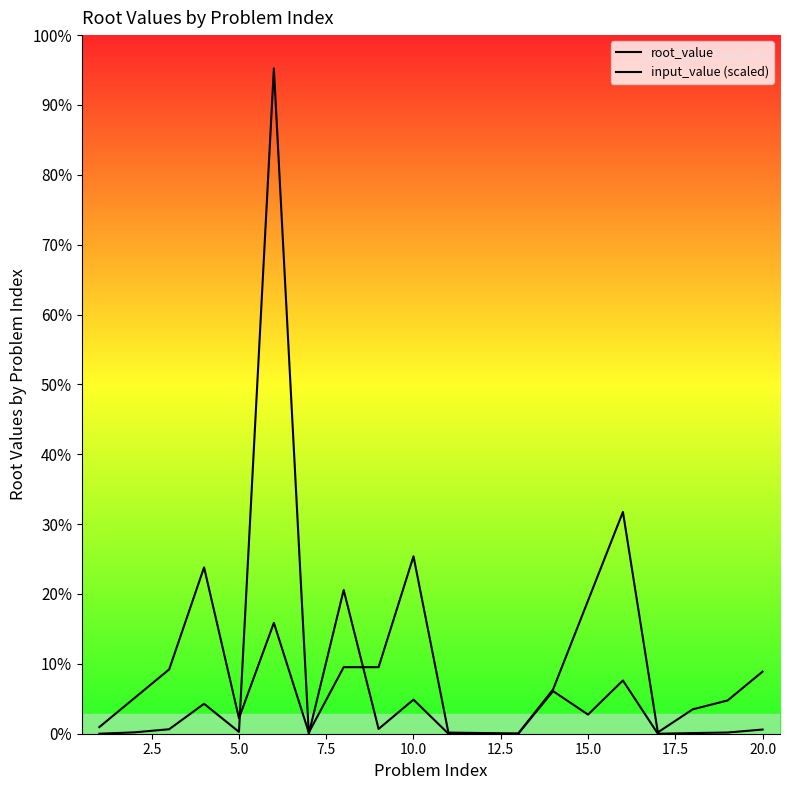

Is the value of root_value at 2.5 greater than the value of input_value (scaled) at 11?

Yes